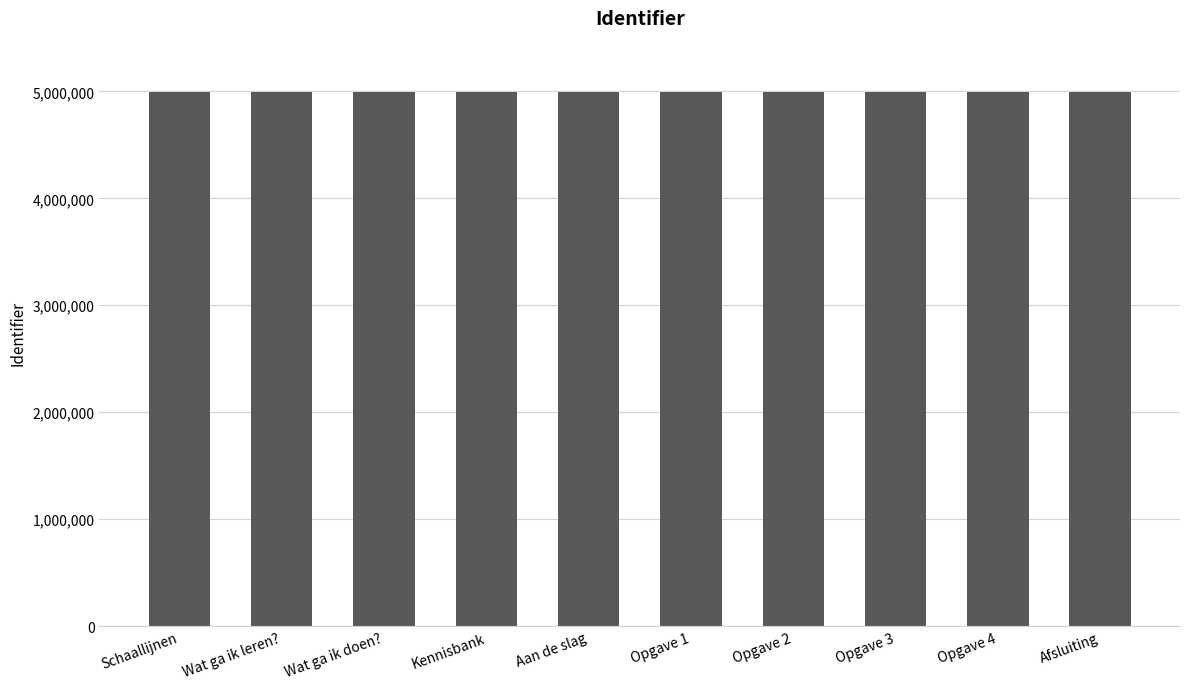

The value at Wat ga ik leren? is 4994688. True or false?

True